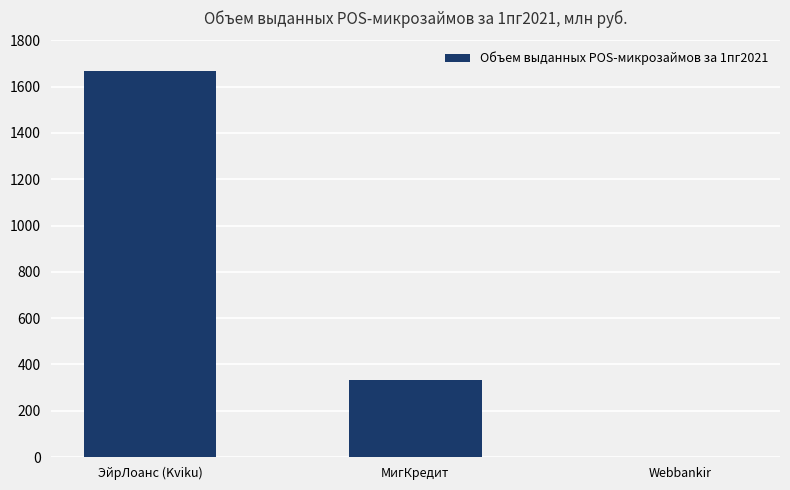

The chart shows a value of 118.9 at МигКредит. True or false?

False